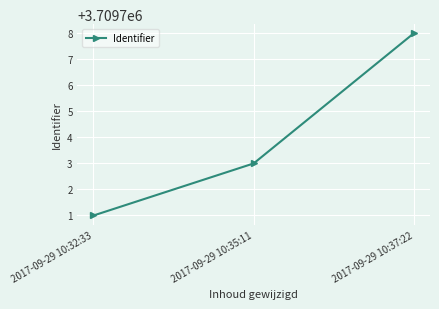

Is this an area chart (filled region under the line)?

No